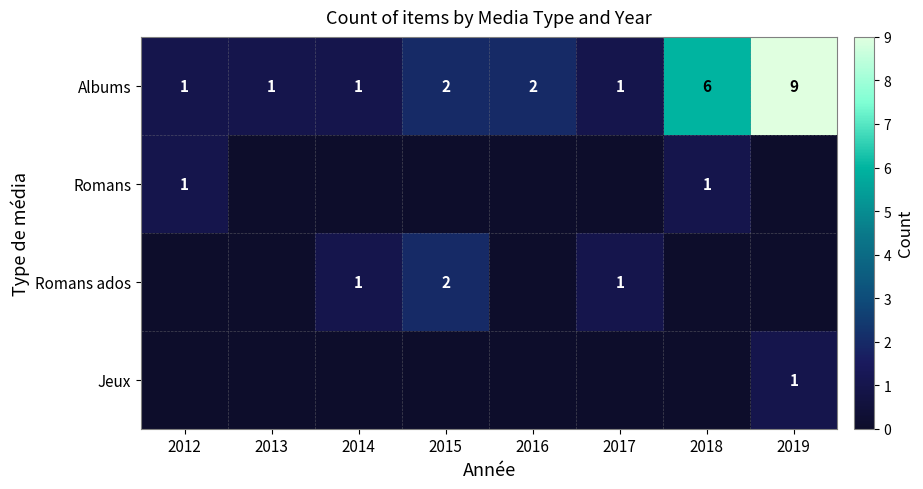

Is it true that Albums equals 2 at 2016?

True